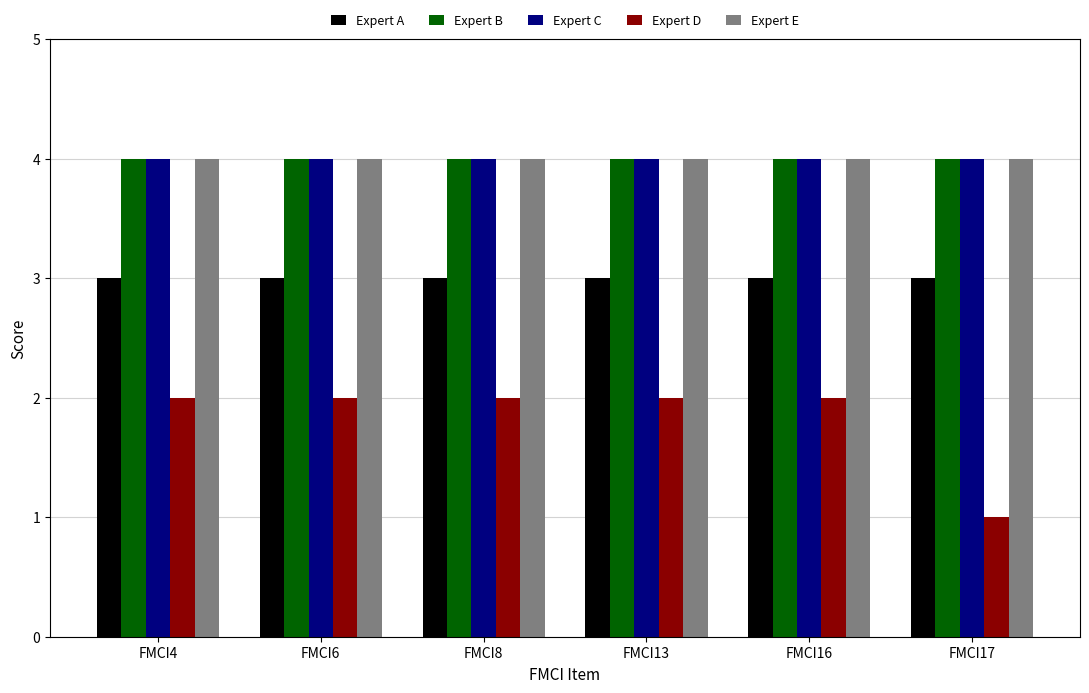

Reading left to right, list all the values displayed in this chart.

Expert A: FMCI4=3	FMCI6=3	FMCI8=3	FMCI13=3	FMCI16=3	FMCI17=3
Expert B: FMCI4=4	FMCI6=4	FMCI8=4	FMCI13=4	FMCI16=4	FMCI17=4
Expert C: FMCI4=4	FMCI6=4	FMCI8=4	FMCI13=4	FMCI16=4	FMCI17=4
Expert D: FMCI4=2	FMCI6=2	FMCI8=2	FMCI13=2	FMCI16=2	FMCI17=1
Expert E: FMCI4=4	FMCI6=4	FMCI8=4	FMCI13=4	FMCI16=4	FMCI17=4